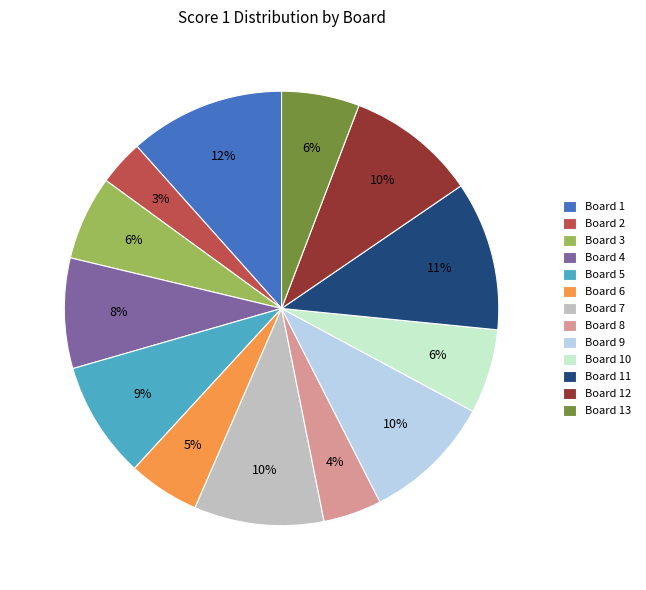

How many segments does this pie chart have?

13